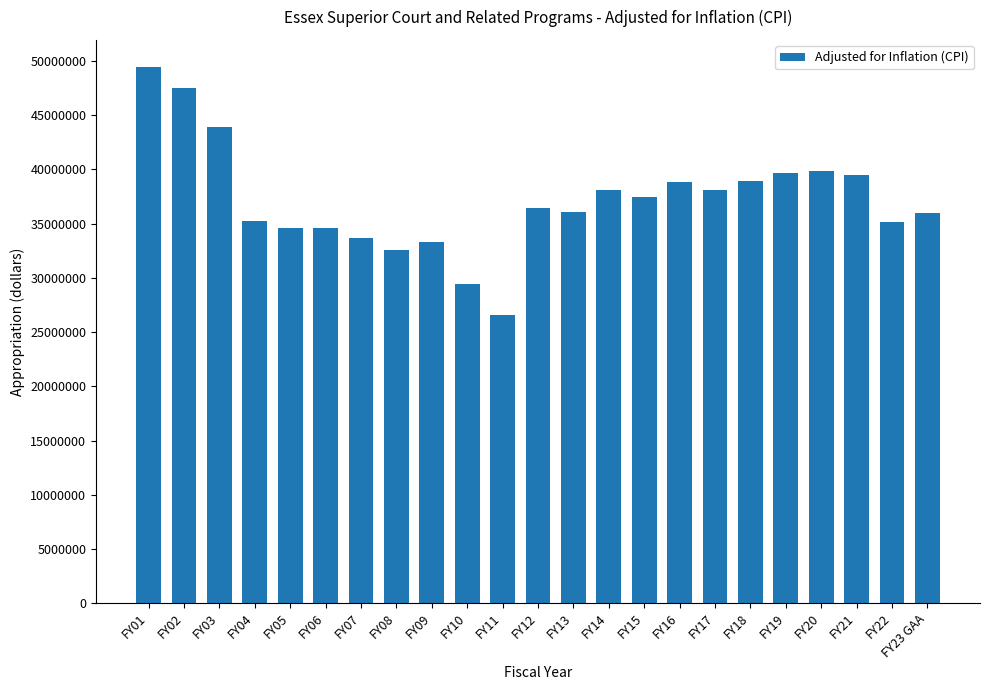

Approximately how many times larger is the value at FY19 compared to FY20?

1.0